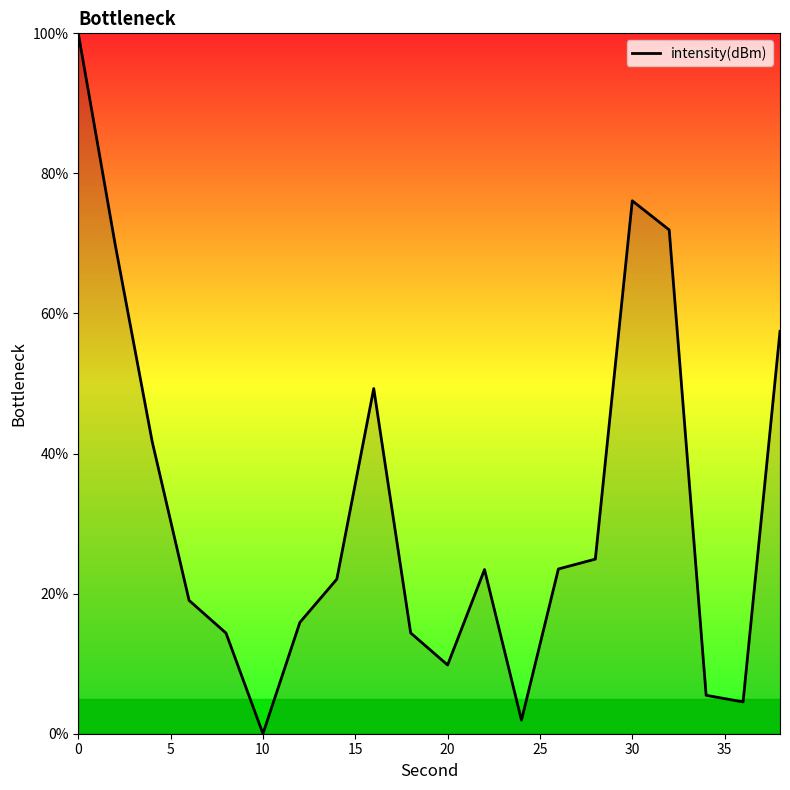

What is the maximum value shown in the chart?

100.0